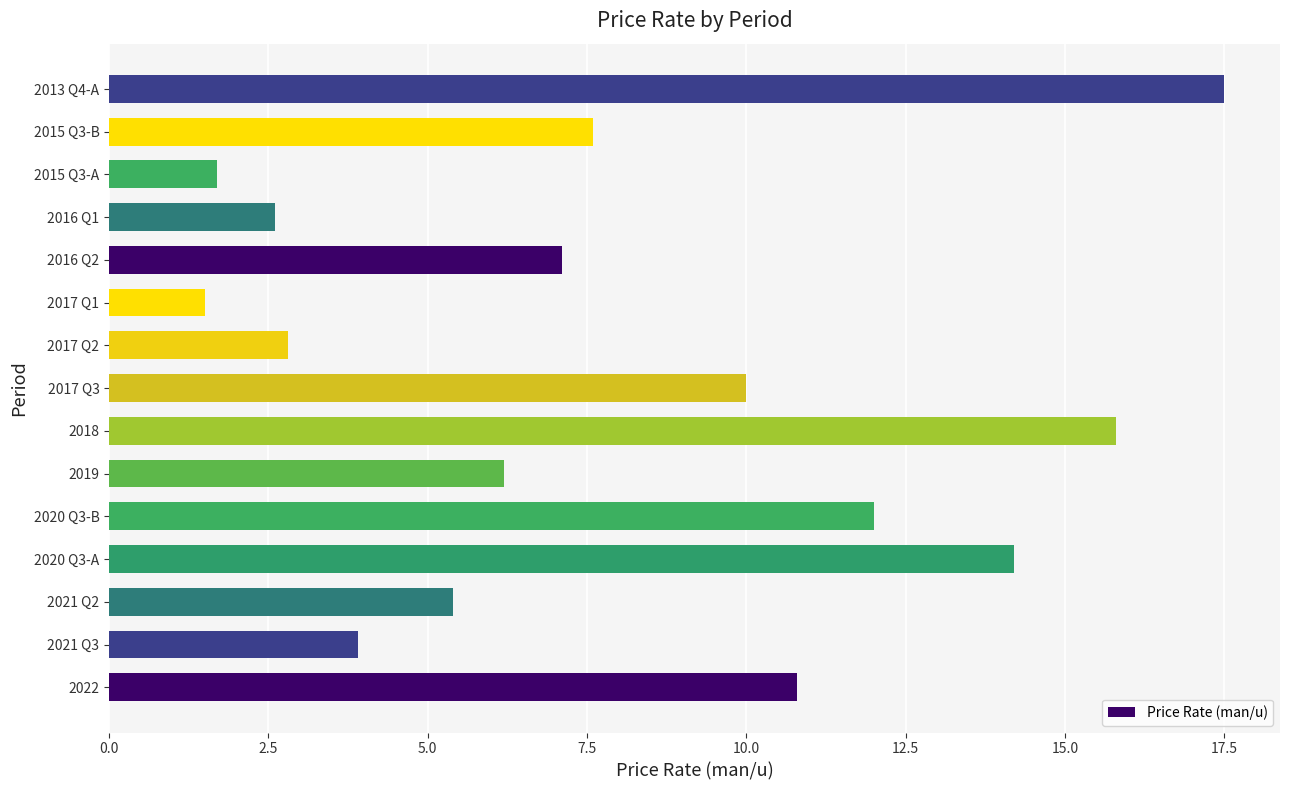

Reading bottom to top, list all the values displayed in this chart.

10.8	3.9	5.4	14.2	12.0	6.2	15.8	10.0	2.8	1.5	7.1	2.6	1.7	7.6	17.5